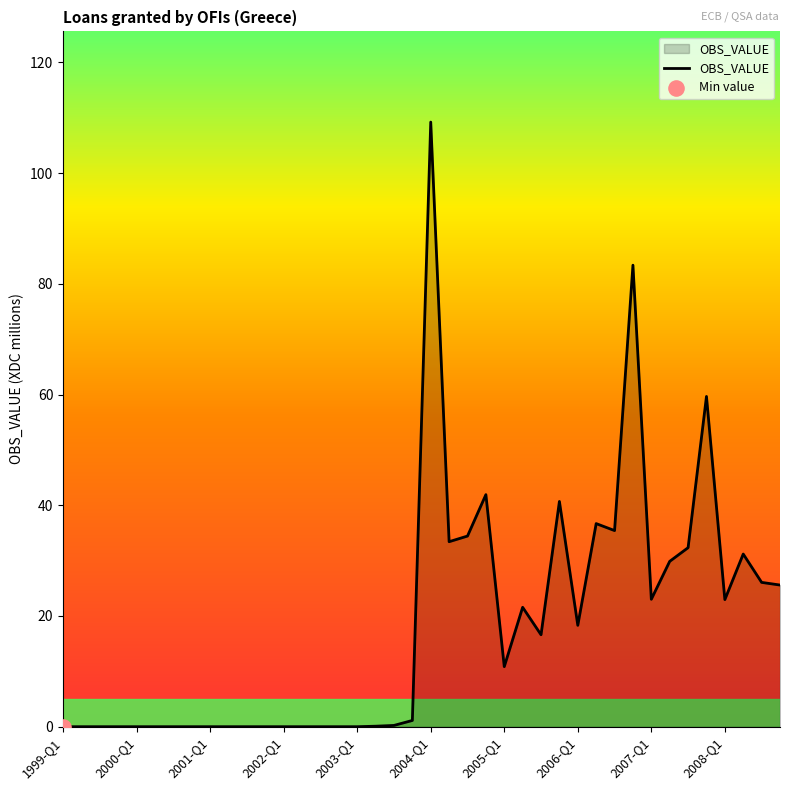

What is the difference between the maximum and minimum values?

109.2